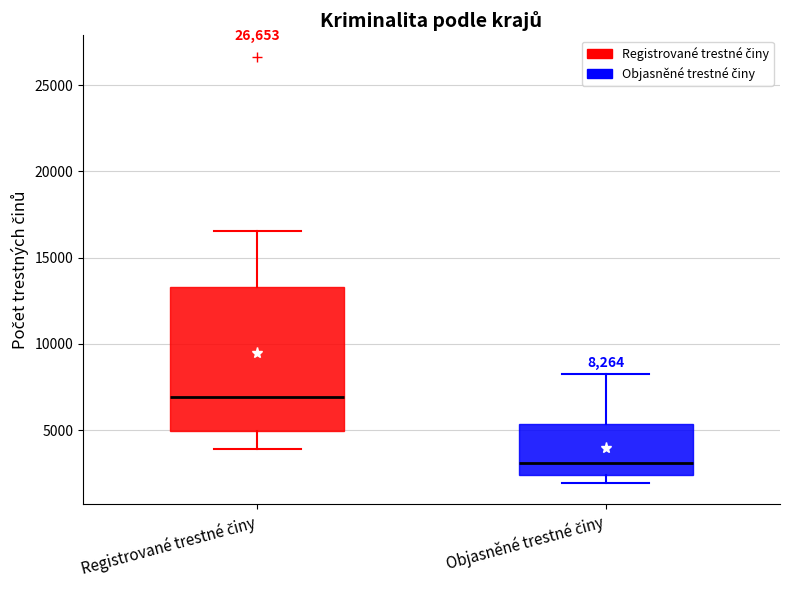

Which box has the highest median line?

Registrované trestné činy